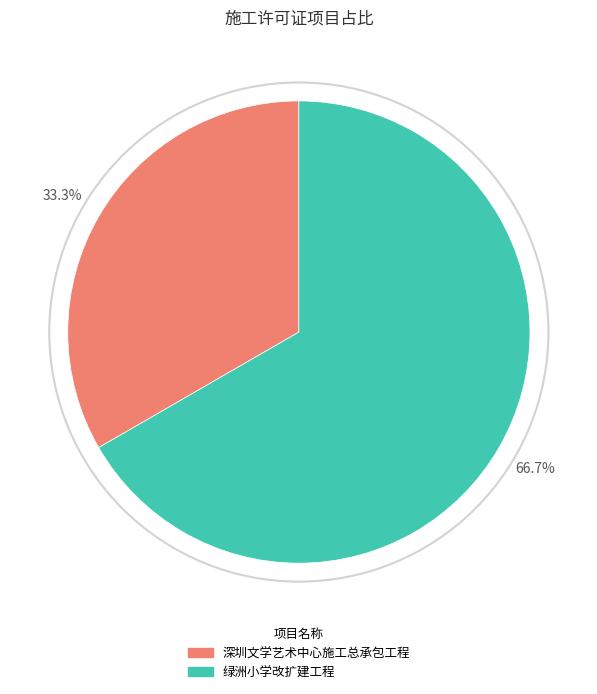

To the nearest percent, what portion does 深圳文学艺术中心施工总承包工程 represent?

33%